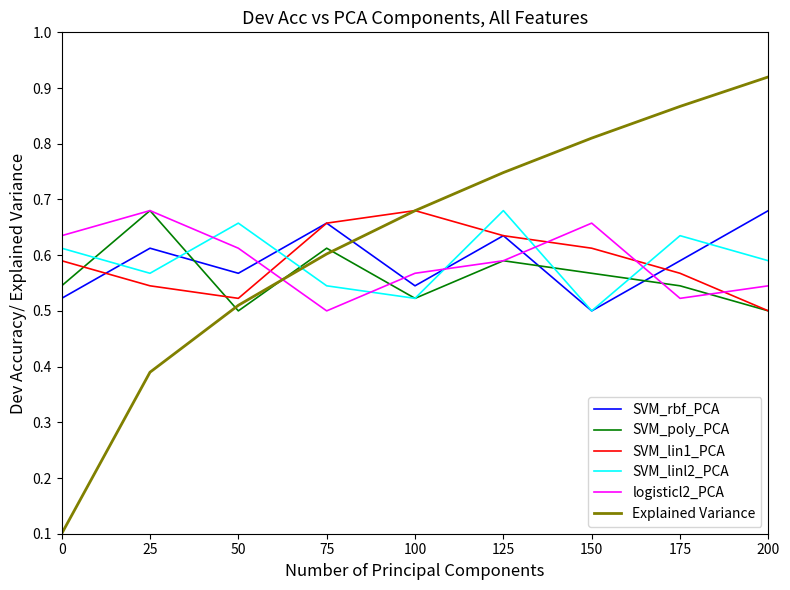

True or false: SVM_rbf_PCA and Explained Variance cross at least once.

True